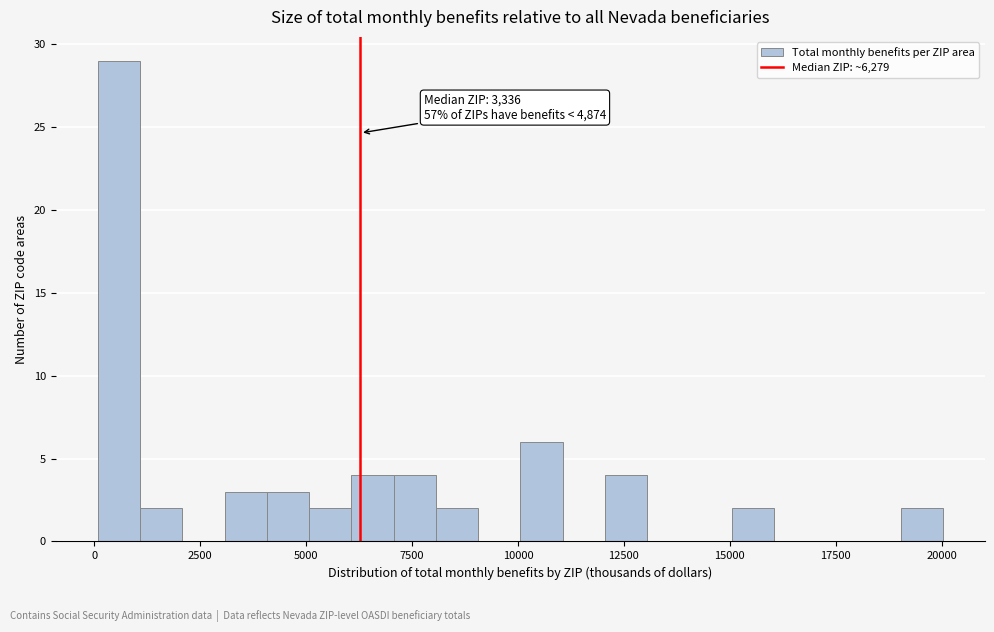

Read against the x-axis, roughly where is the centre of the tallest bar?

500